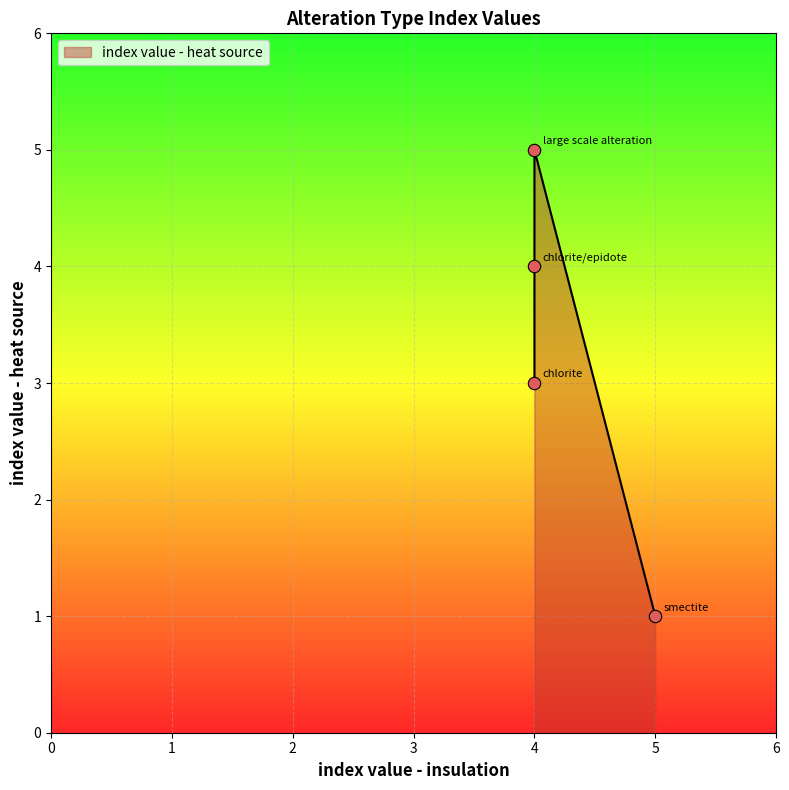

What is the ratio of the value at 5 to the value at 4?

0.2